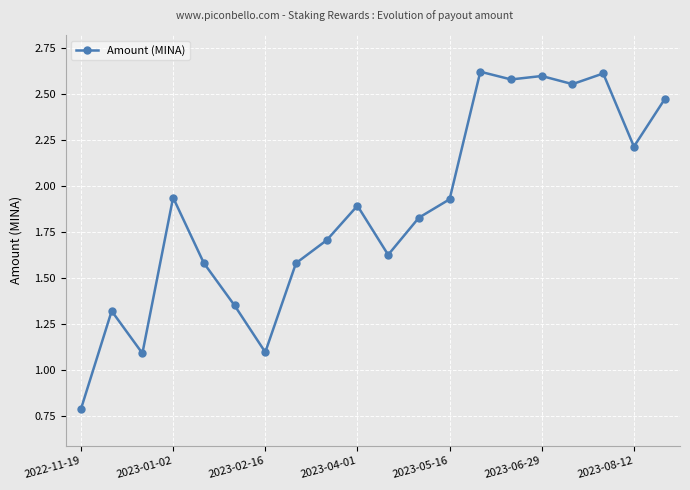

What is the difference between the maximum and second lowest values?

1.5